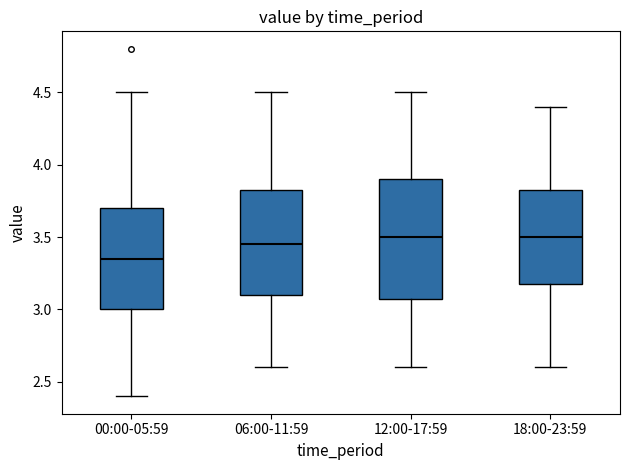

Reading left to right, read every box against the y-axis: the position of its median line, the range the box covers, and the ends of its whiskers. The values are not printed on the chart, so give them approximately, as read against the axis.

00:00-05:59: median 3.35, box 3.00 to 3.70, whiskers 2.40 to 4.50
06:00-11:59: median 3.45, box 3.10 to 3.85, whiskers 2.60 to 4.50
12:00-17:59: median 3.50, box 3.10 to 3.90, whiskers 2.60 to 4.50
18:00-23:59: median 3.50, box 3.20 to 3.85, whiskers 2.60 to 4.40